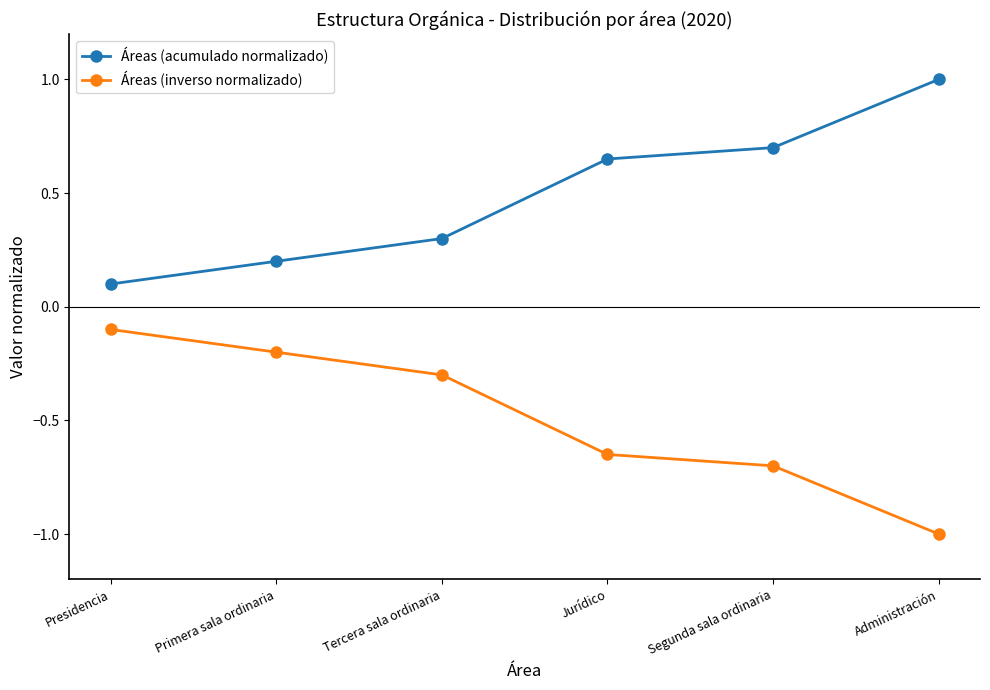

True or false: Áreas (inverso normalizado) has more than 1 interior local peaks.

False